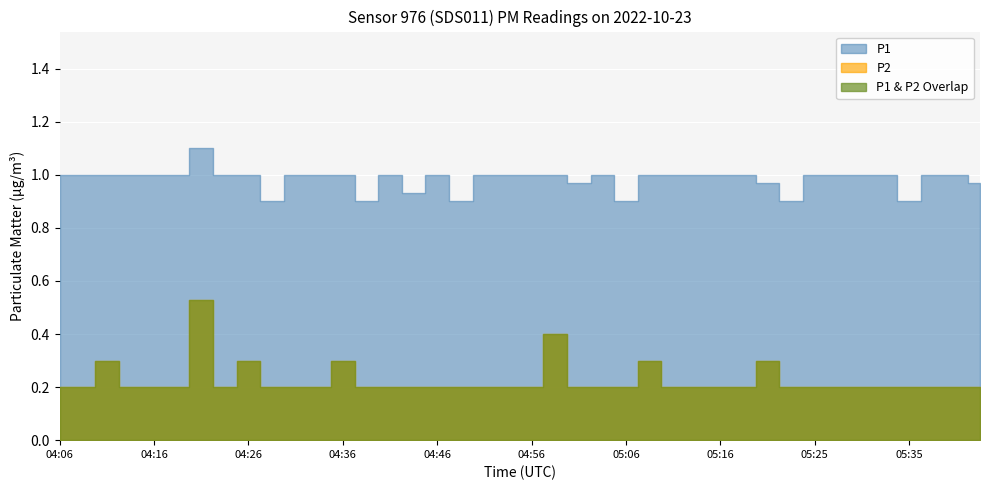

True or false: P1 and P2 intersect in this chart.

False